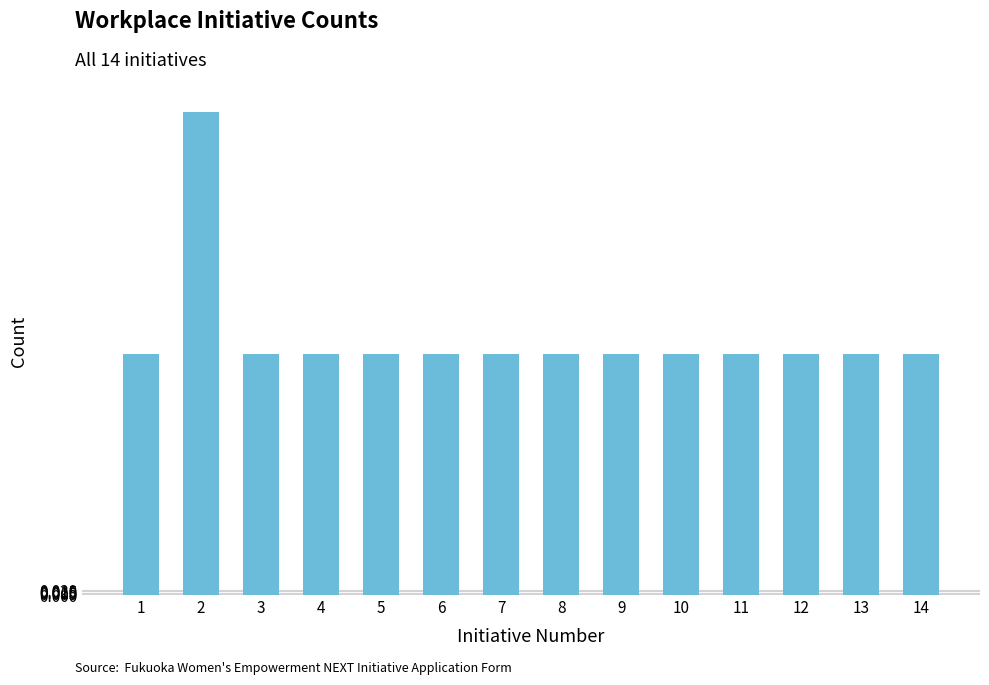

How many data points does each series have?

14